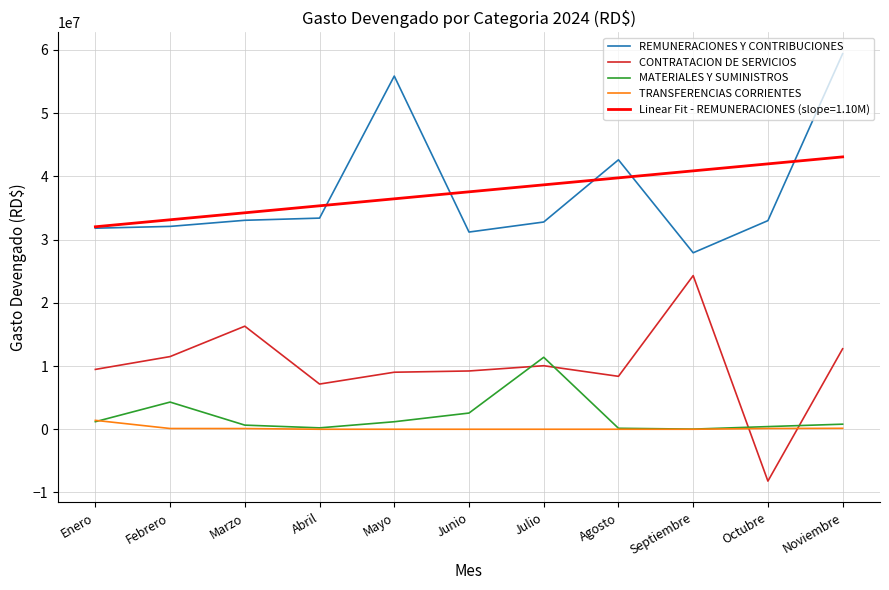

Which series changed the most between Febrero and Agosto?

REMUNERACIONES Y CONTRIBUCIONES